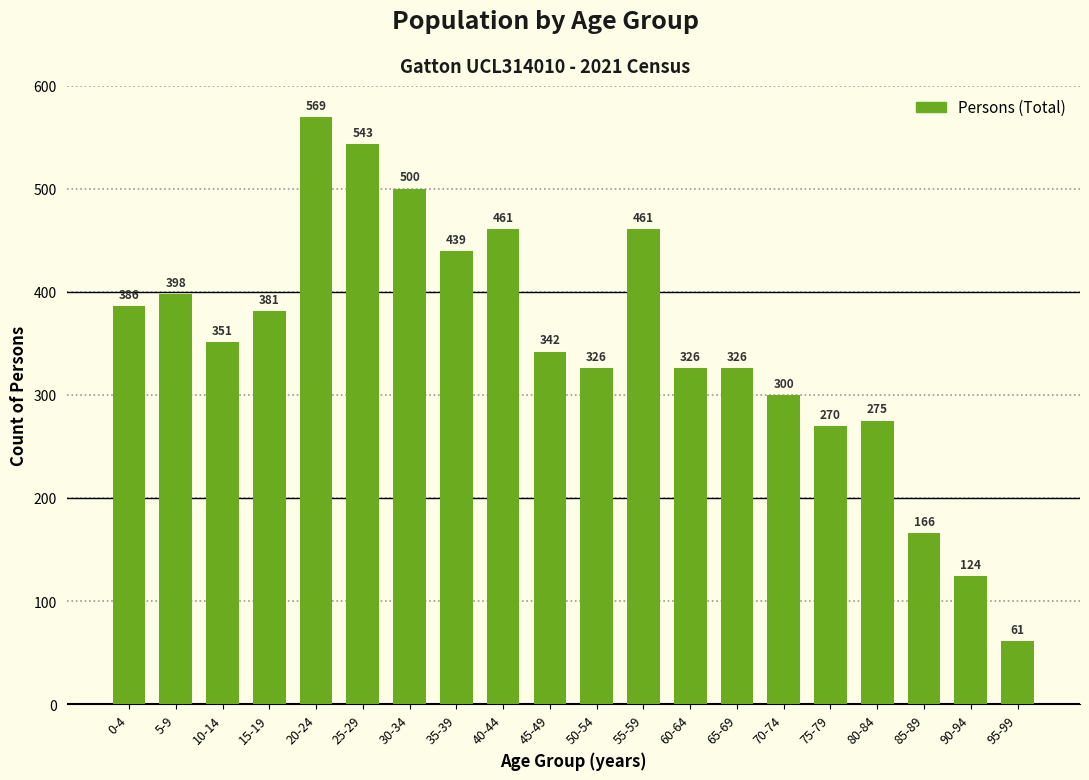

Reading right to left, list all the values displayed in this chart.

61	124	166	275	270	300	326	326	461	326	342	461	439	500	543	569	381	351	398	386